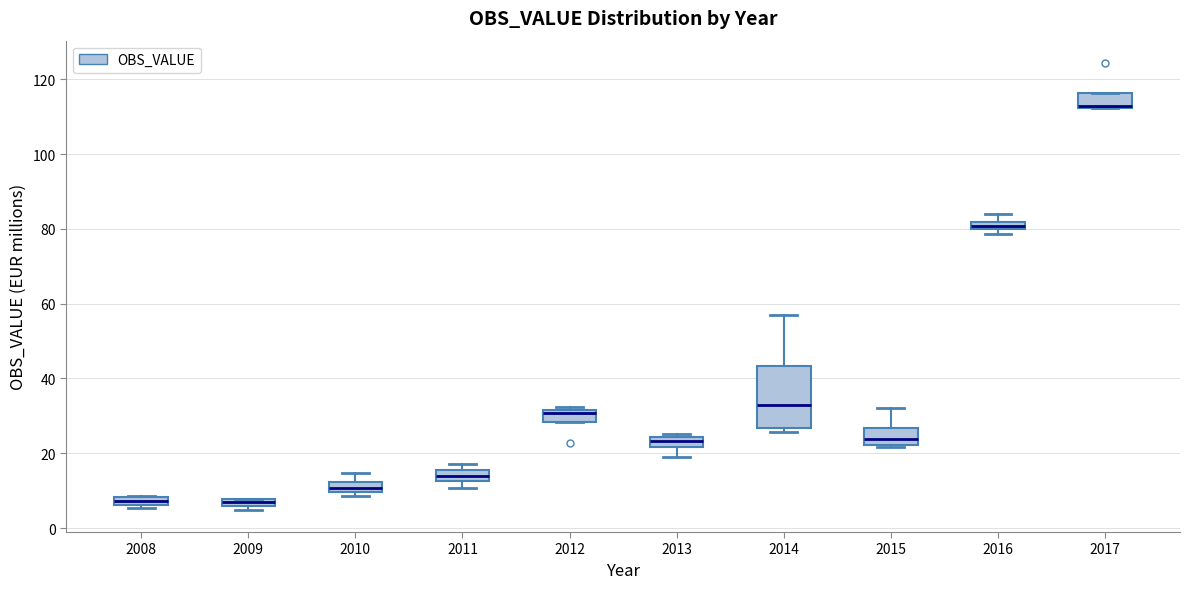

Which box is the tallest, from its lower edge to its upper edge?

2014